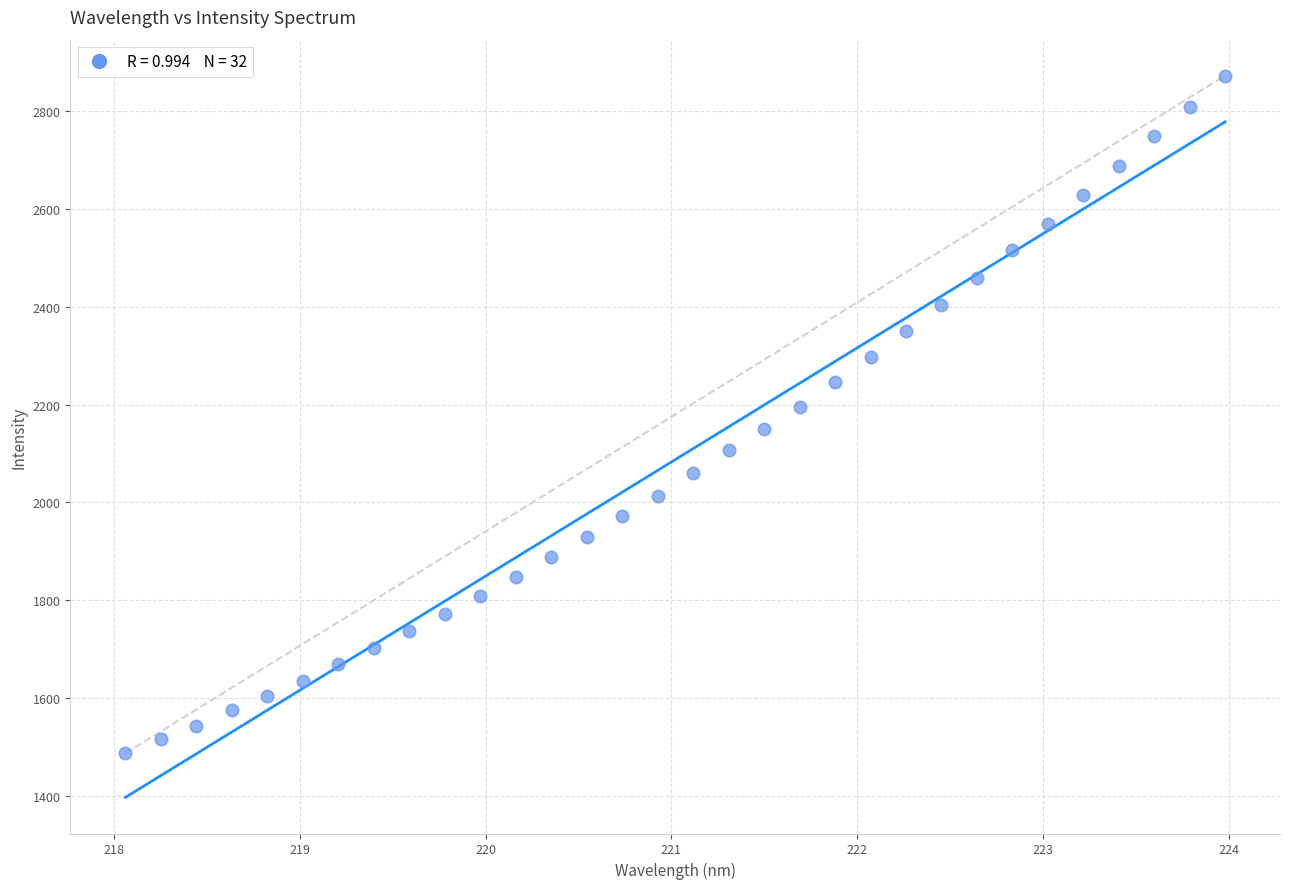

What is the range of X values (max minus min)?

5.9